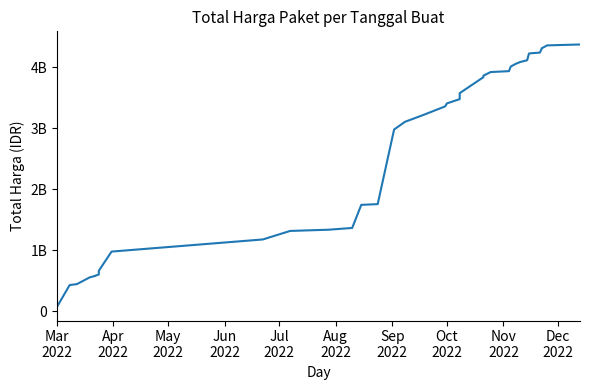

What is the average value?

2583669512